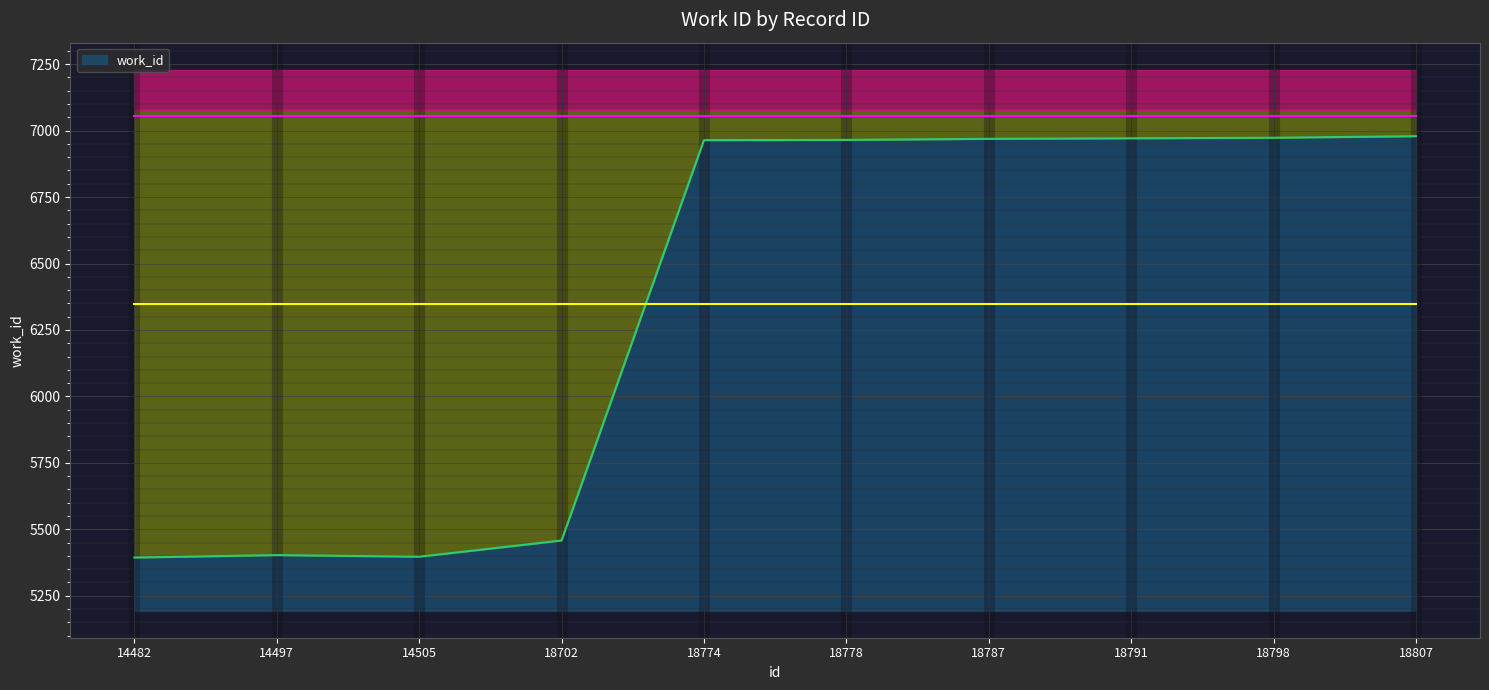

Is it true that the value at 18807 is 3064?

False